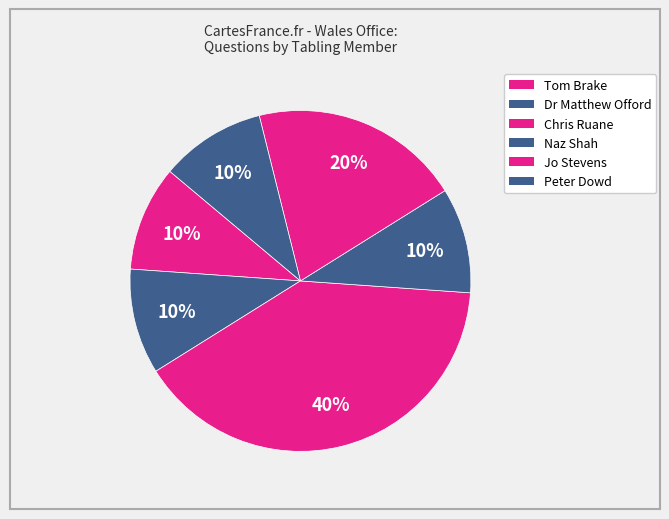

How many slices are in this pie chart?

6